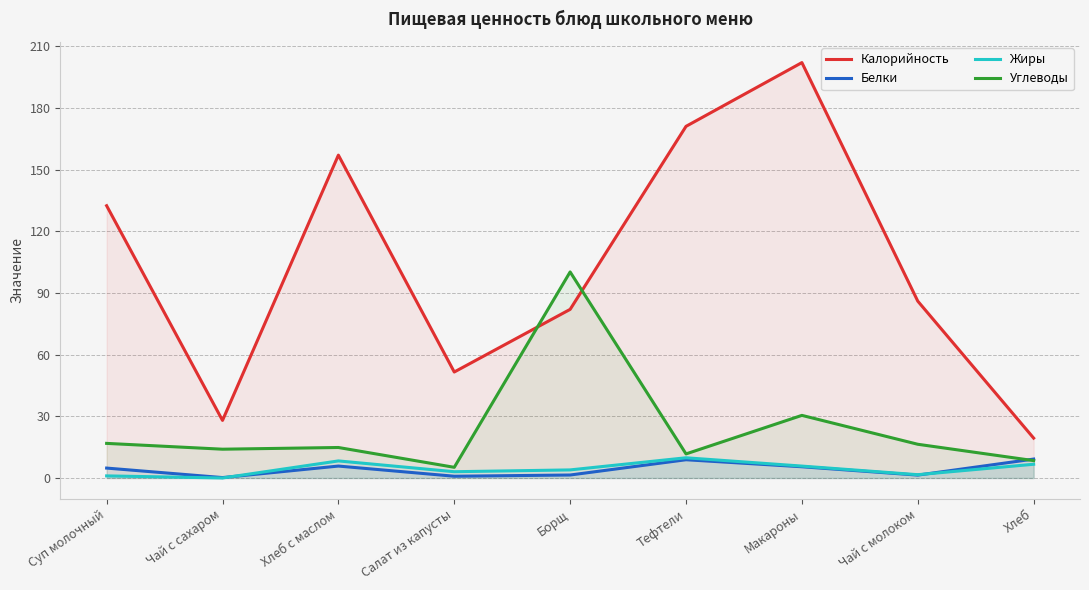

What is the value of the Калорийность point at the 8th from the left?

86.0